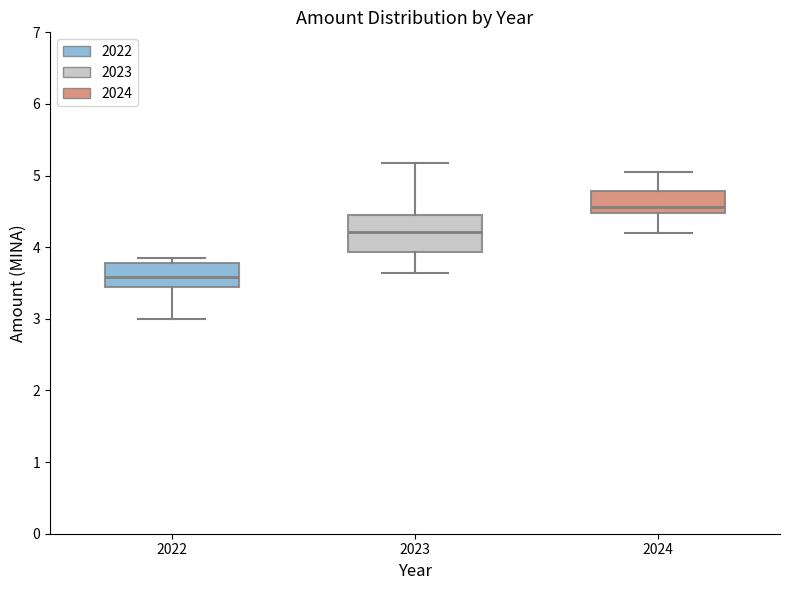

Reading left to right, read every box against the y-axis: the position of its median line, the range the box covers, and the ends of its whiskers. The values are not printed on the chart, so give them approximately, as read against the axis.

2022: median 3.6, box 3.4 to 3.8, whiskers 3.0 to 3.8 (just above the box's upper edge)
2023: median 4.2, box 3.9 to 4.4, whiskers 3.6 to 5.2
2024: median 4.6, box 4.5 to 4.8, whiskers 4.2 to 5.0